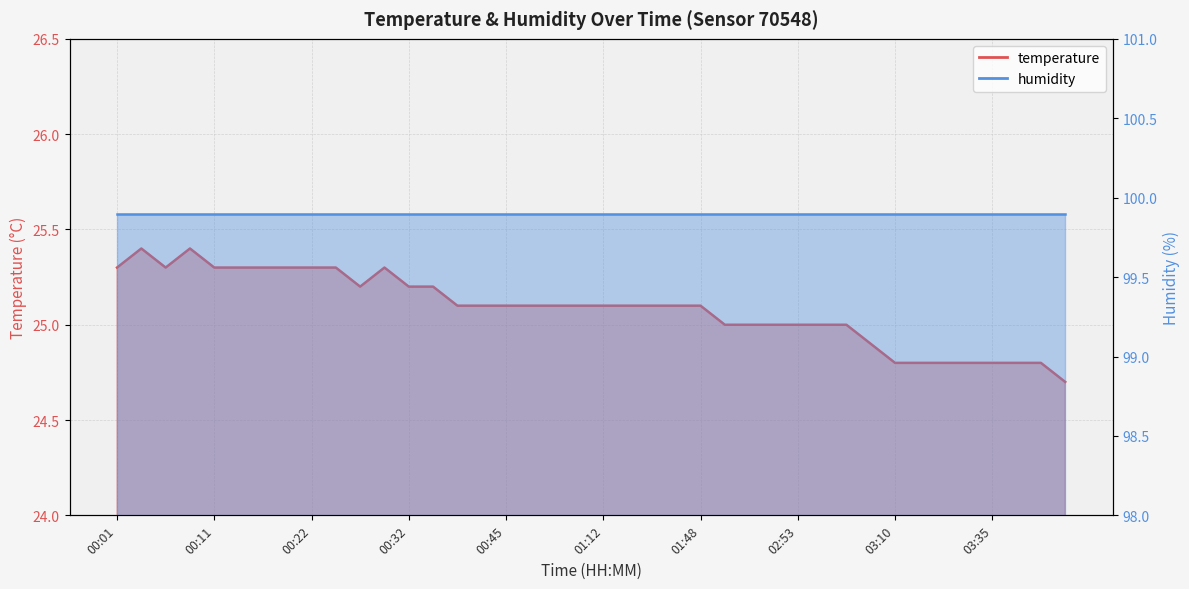

How many points are lower than both their immediate neighbors (excluding endpoints)?

2